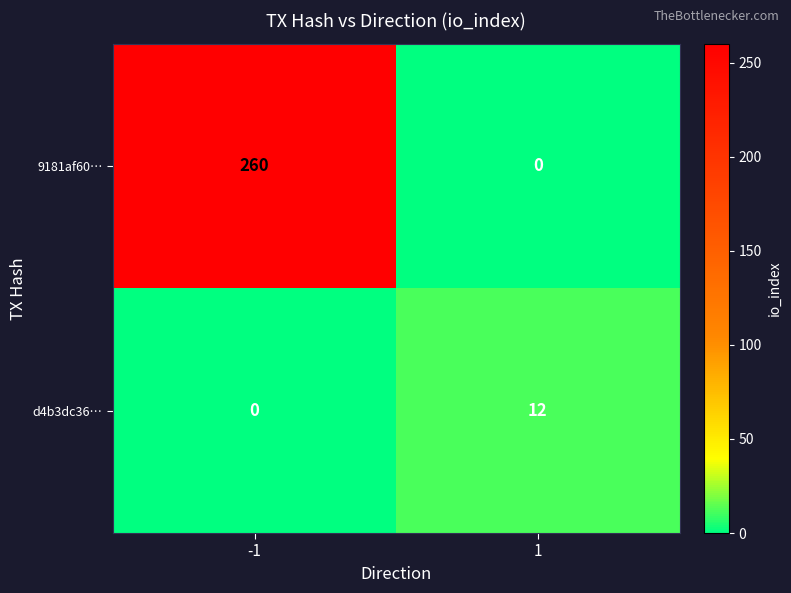

Which series has the largest total across all categories?

9181af60…